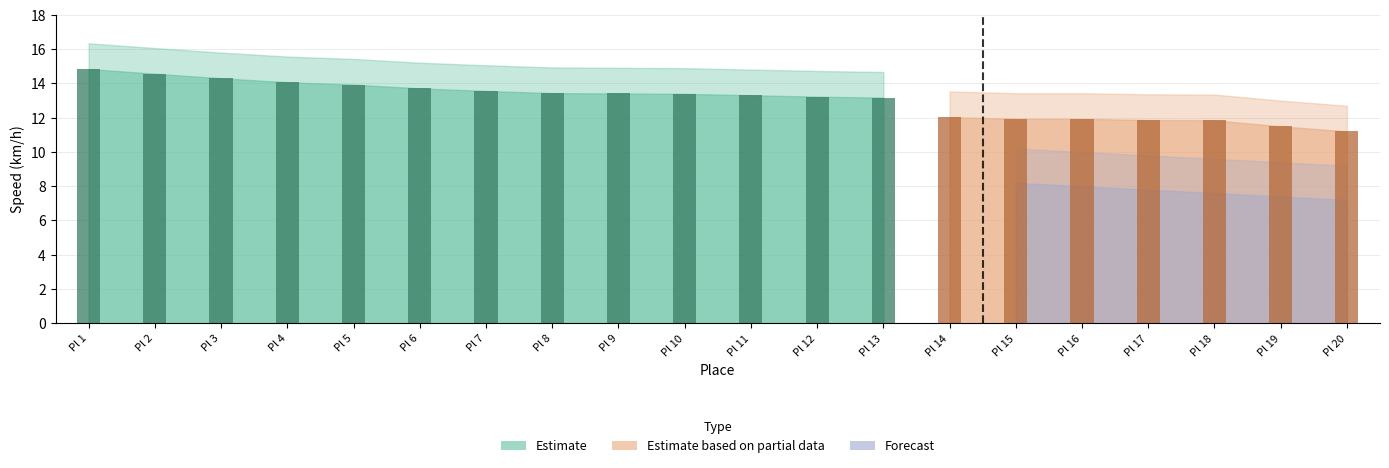

Which series has the widest spread of values?

Forecast